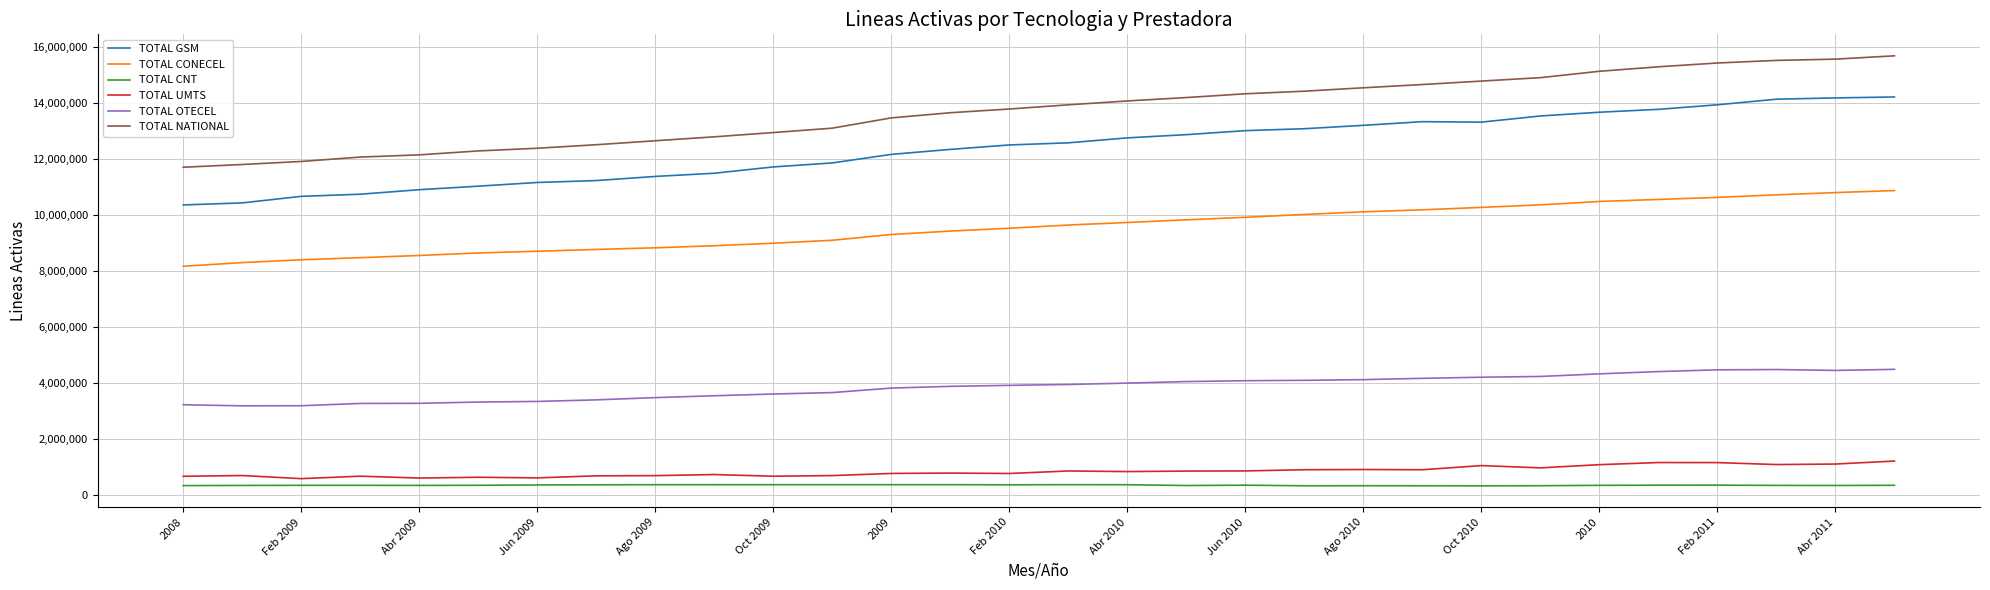

Is this an area chart (filled region under the line)?

No